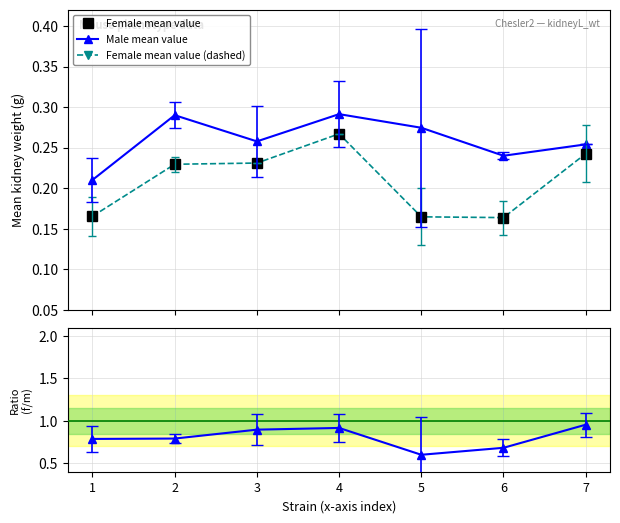

Does the chart display data point markers on the line(s)?

Yes